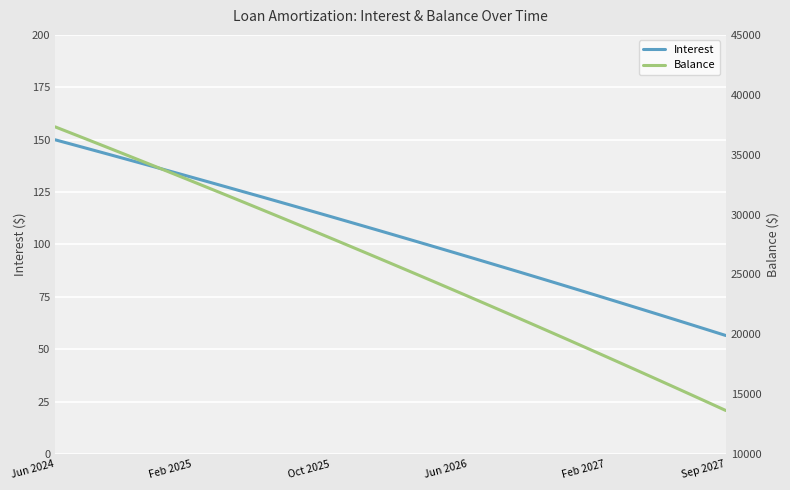

What is the maximum value for Interest?

149.9